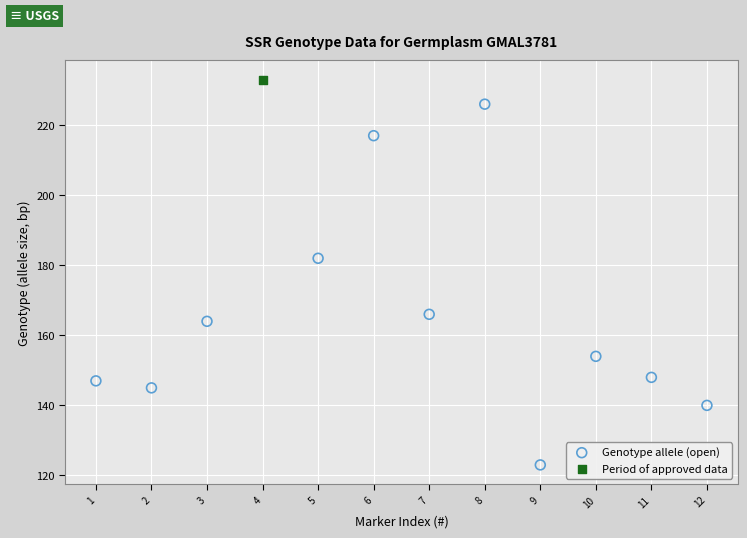

What are all the series names shown in the legend?

Genotype allele (open), Period of approved data